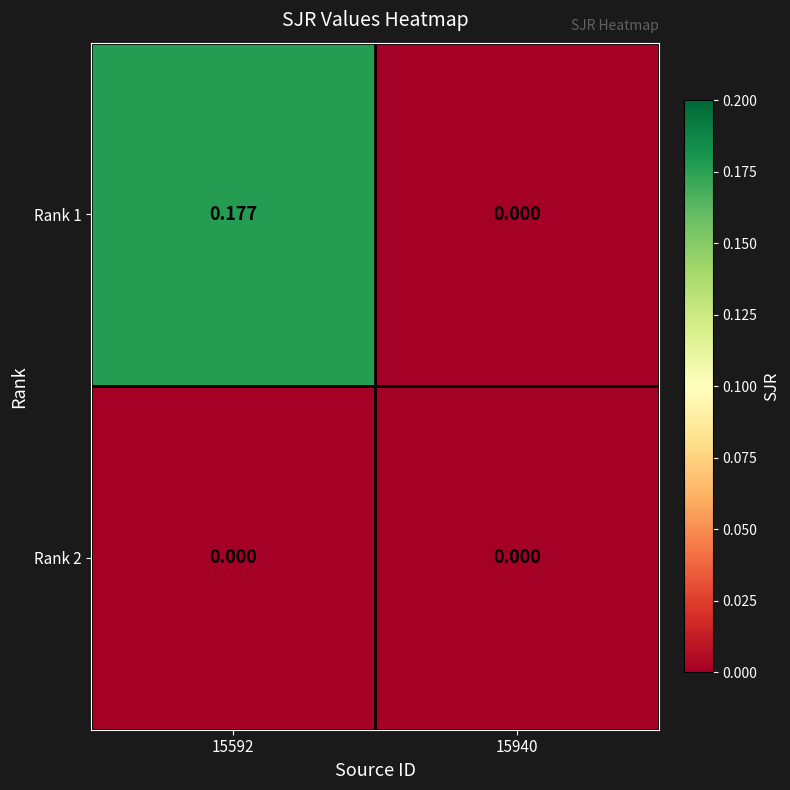

Is the value of Rank 2 at 15940 greater than the value of Rank 1 at 15592?

No